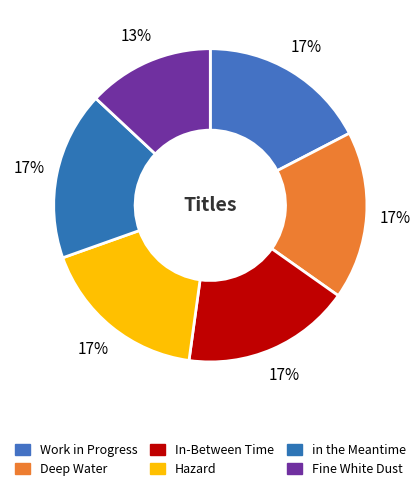

How many slices are in this pie chart?

6